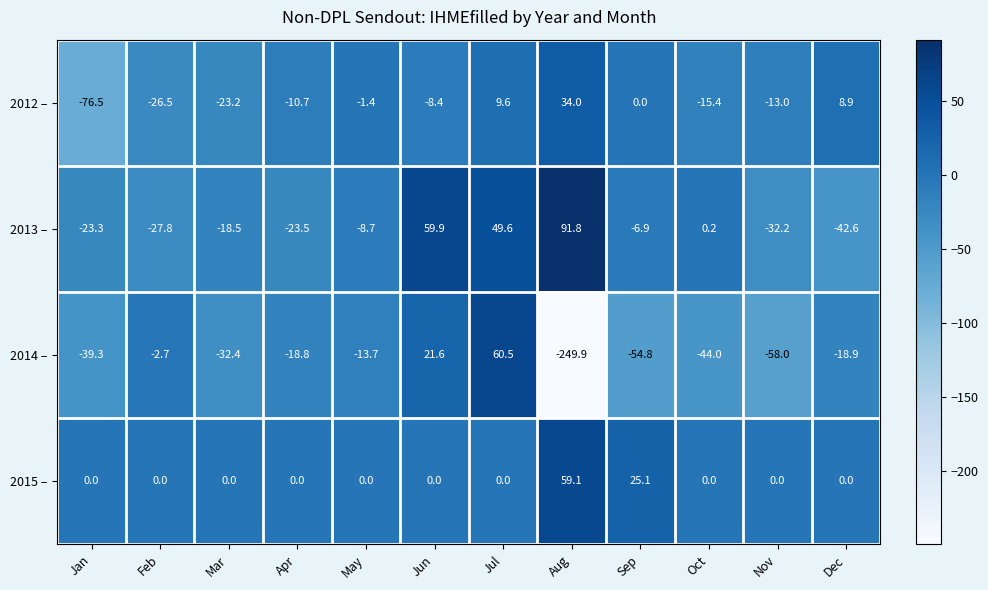

At which category is the sum across all series the highest?

Jul